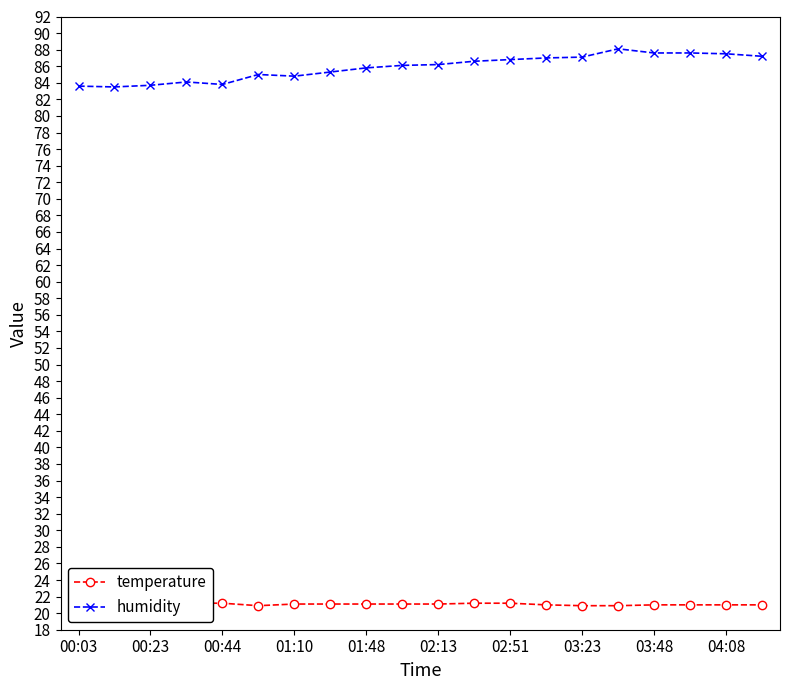

Is this an area chart (filled region under the line)?

No